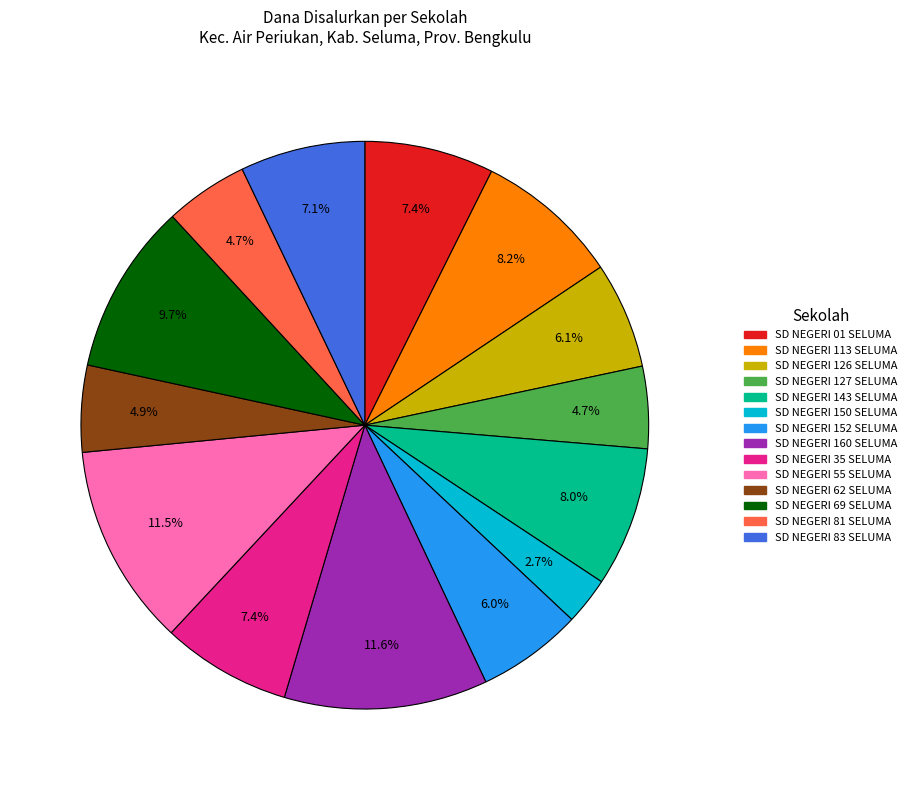

How many slices are in this pie chart?

14